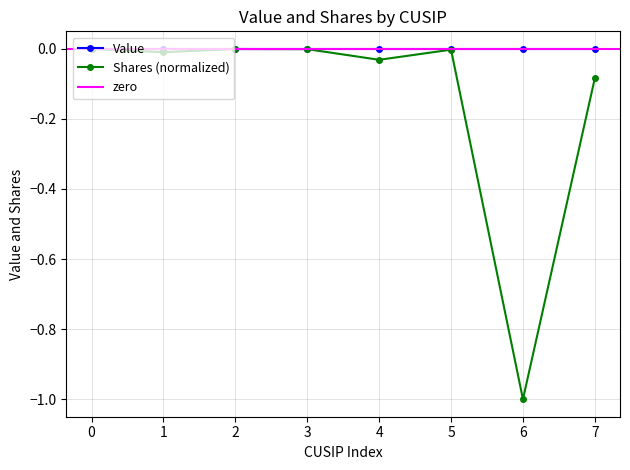

Count the number of categories in the chart.

8